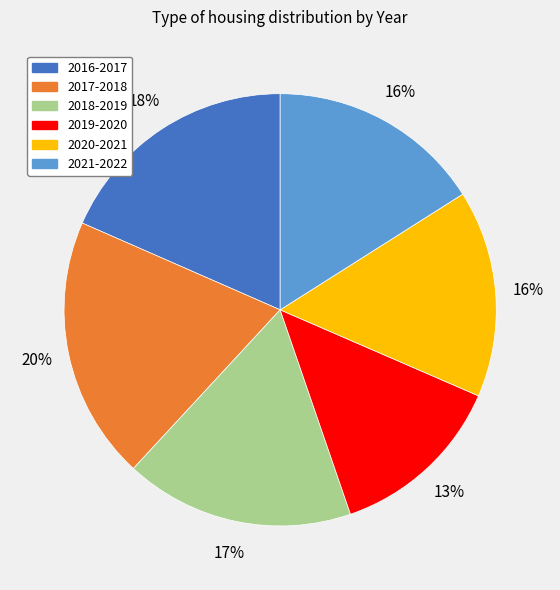

To the nearest percent, what percentage of the pie is 2016-2017?

18%